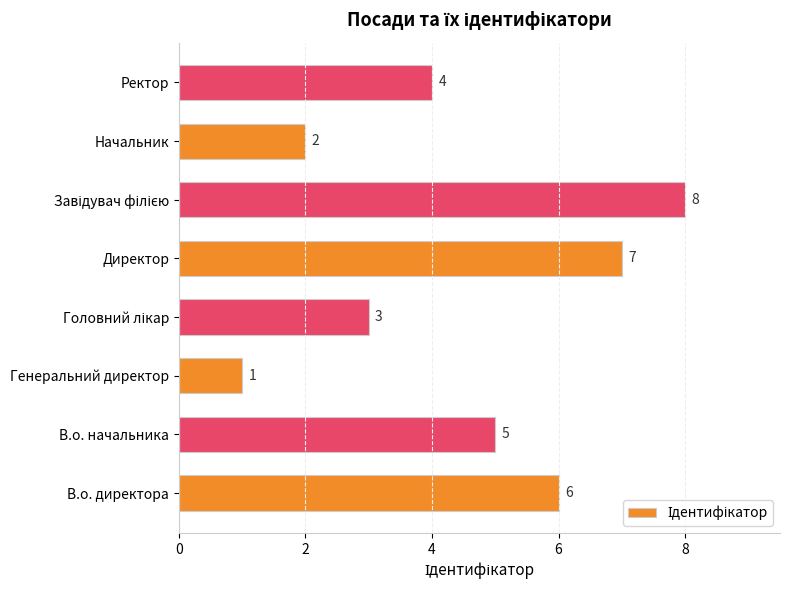

The chart shows a value of 12 at Директор. True or false?

False